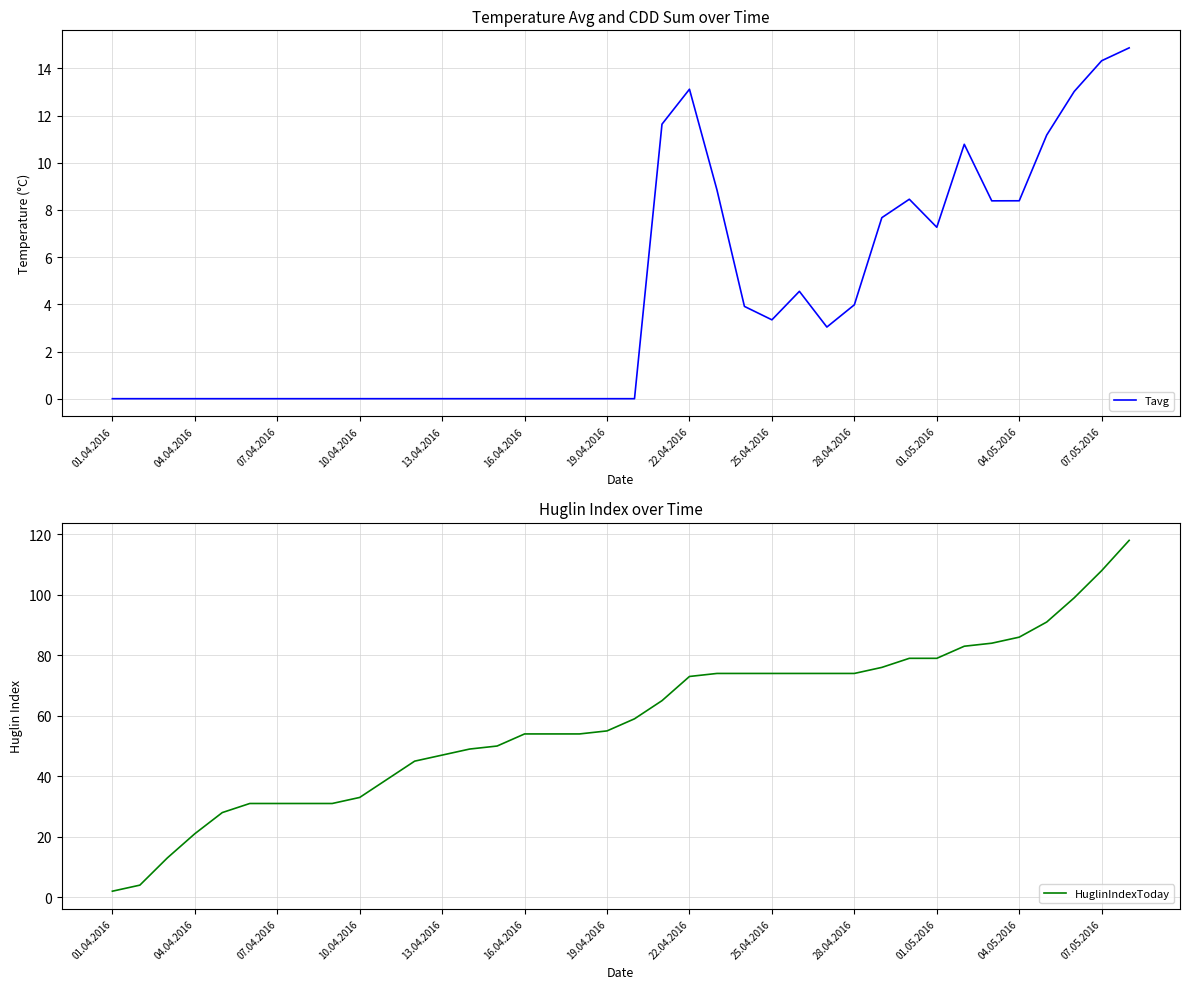

What is the maximum value for Tavg?

14.9